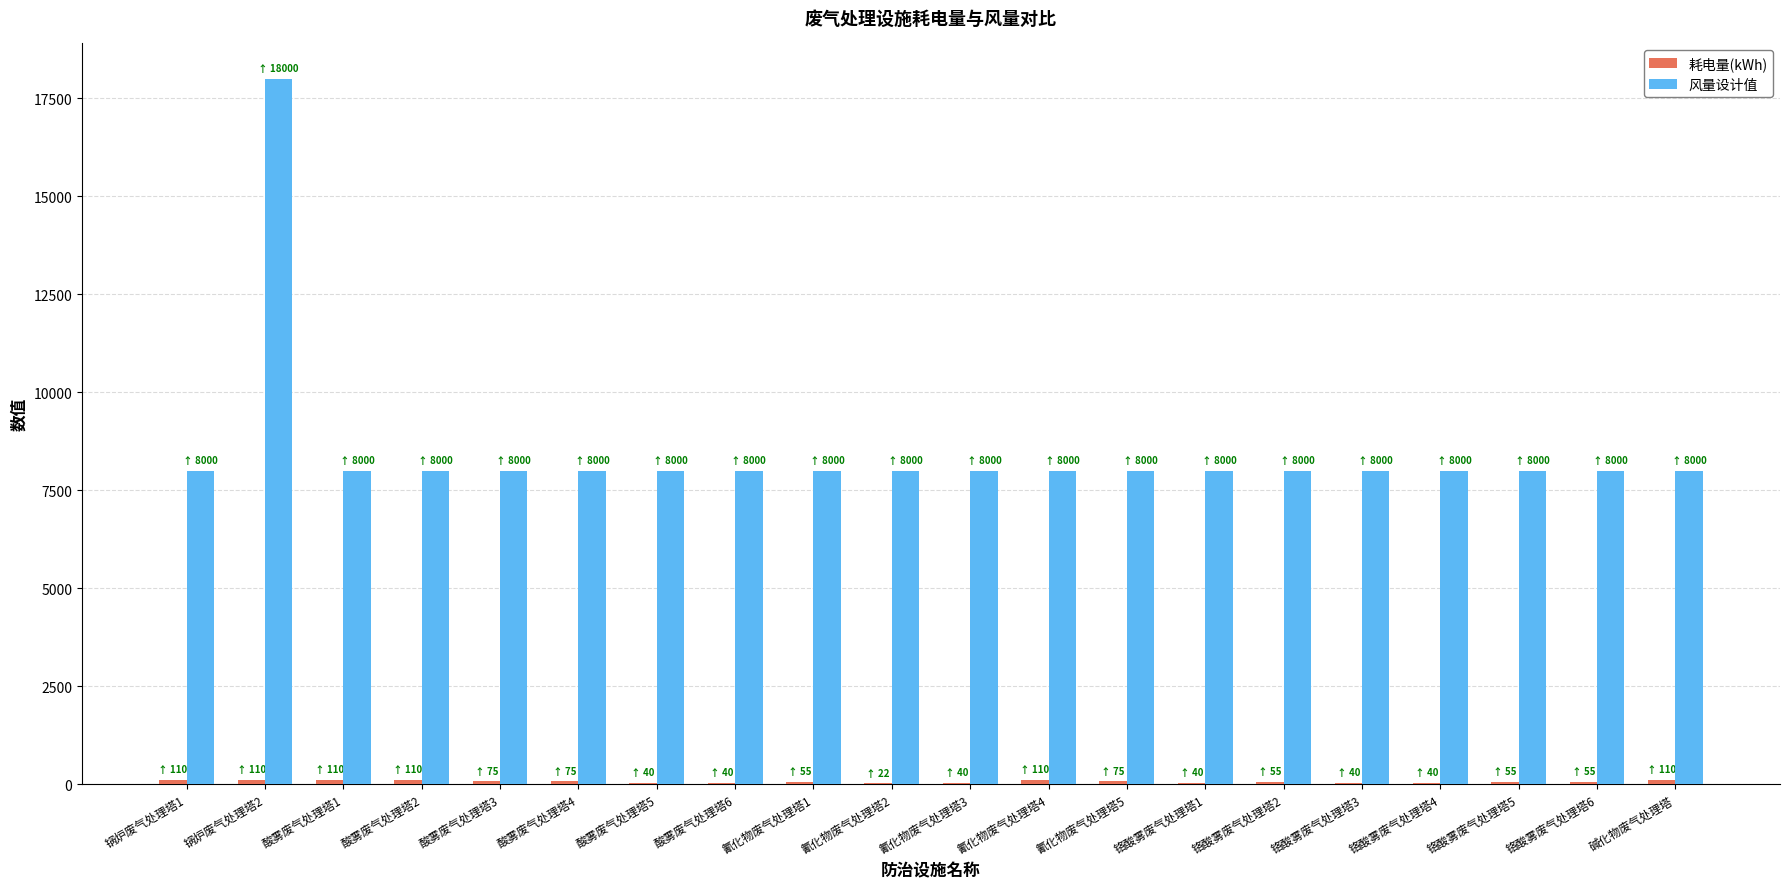

What is the maximum value shown in the chart?

18000